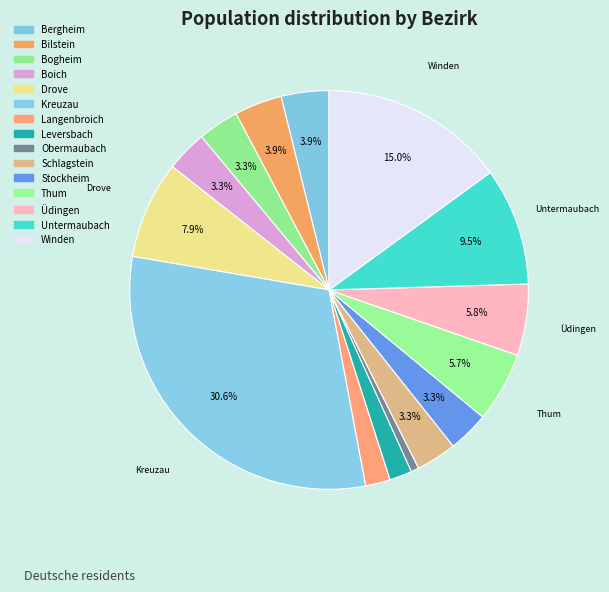

Between Boich and Winden, which is larger?

Winden